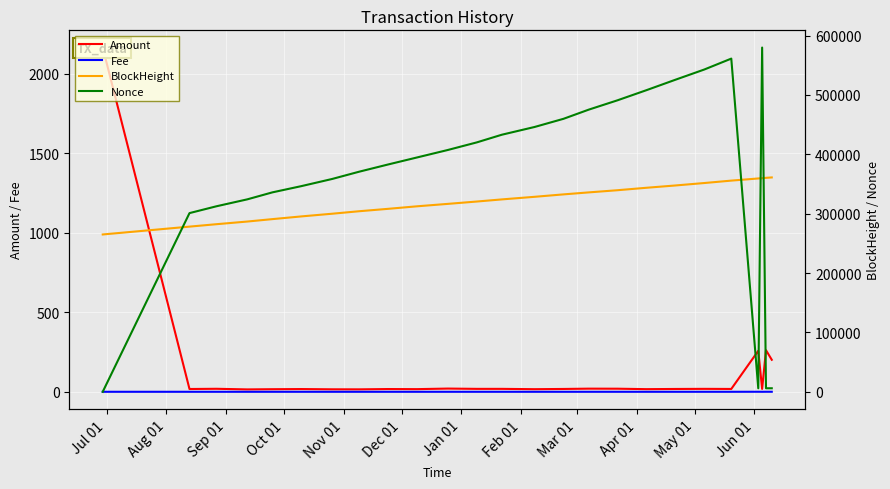

Does the chart display data point markers on the line(s)?

No